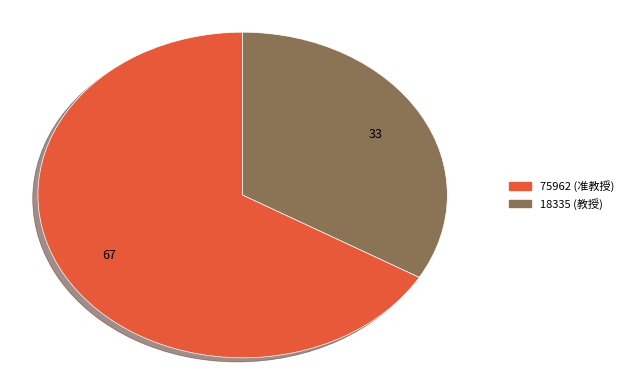

Which category has the biggest portion of the pie?

75962